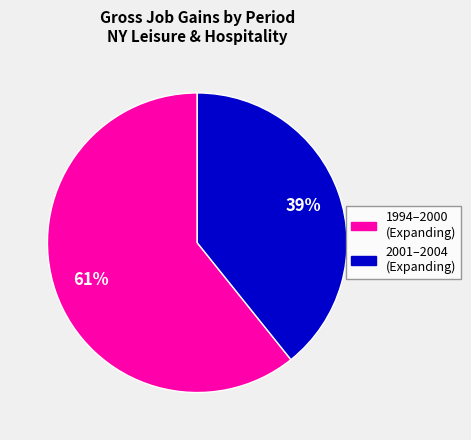

Does any single category account for the majority?

Yes